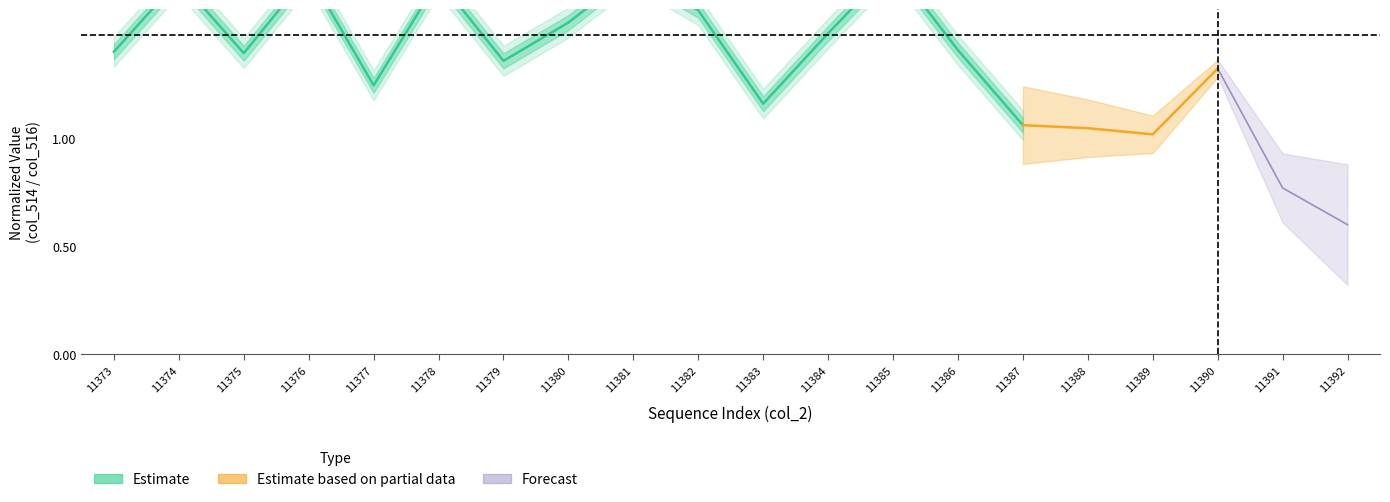

Approximately how many times larger is the value at 11381 compared to 11387?

1.7